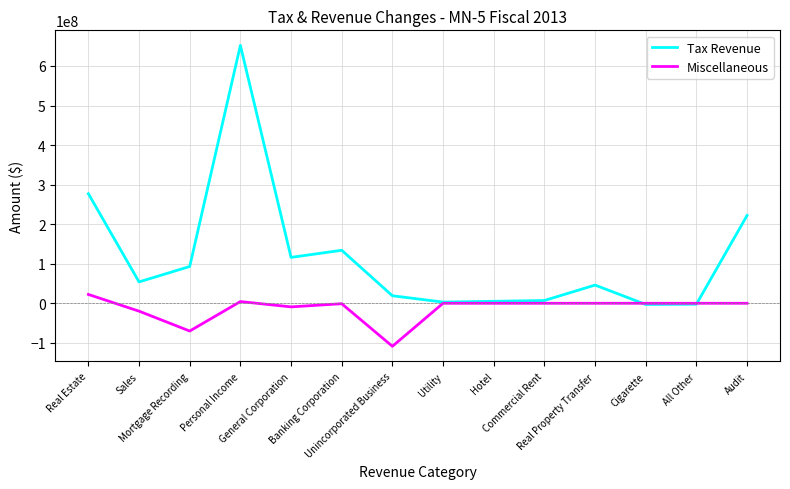

List the series in order of their peak value, lowest first.

Miscellaneous, Tax Revenue